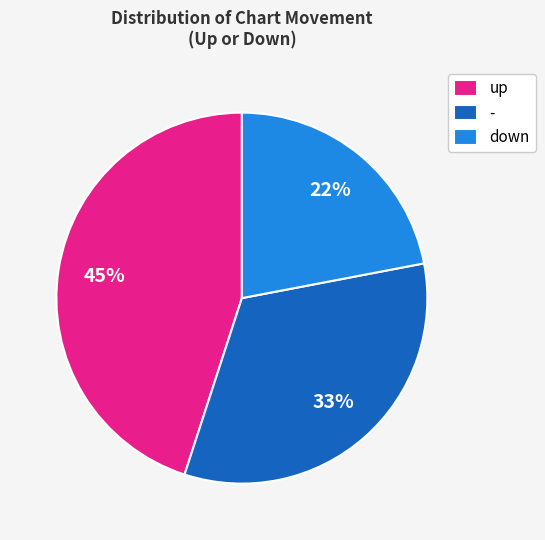

What is the largest slice in the pie chart?

up